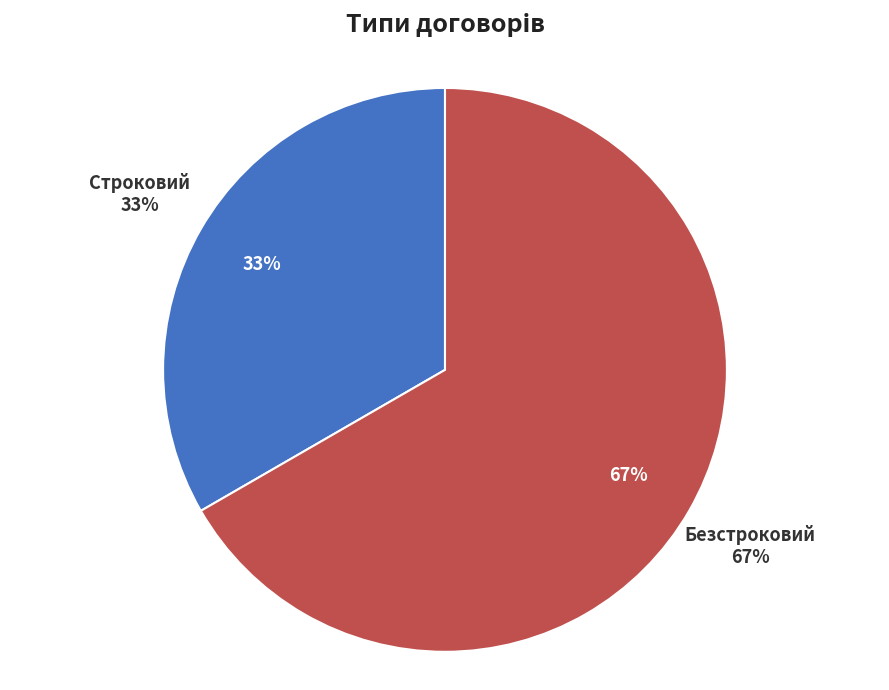

Rank the categories by value from lowest to highest.

Строковий, Безстроковий